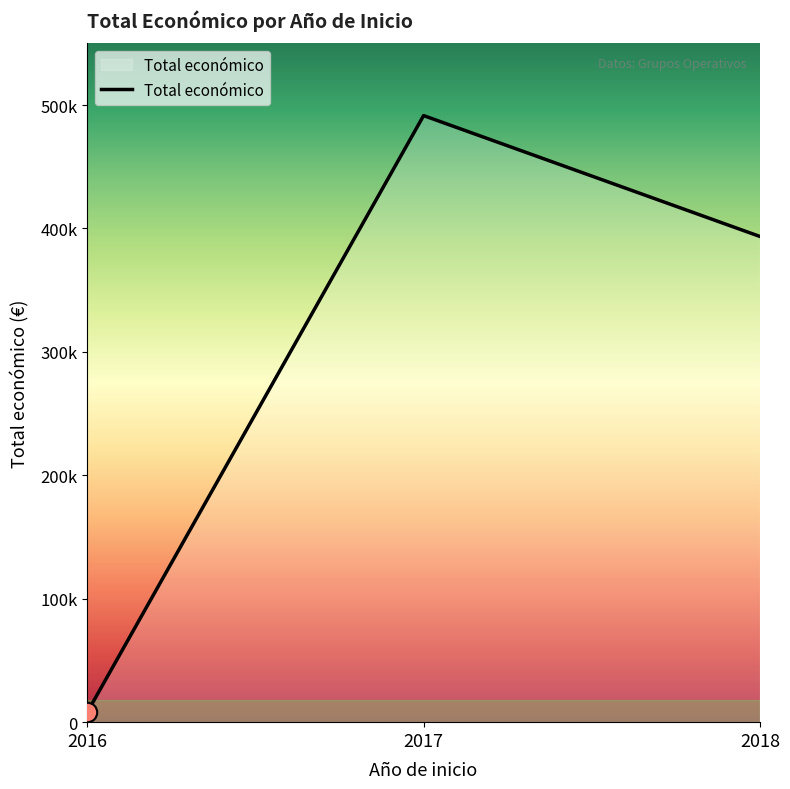

What is the greatest value displayed?

491483